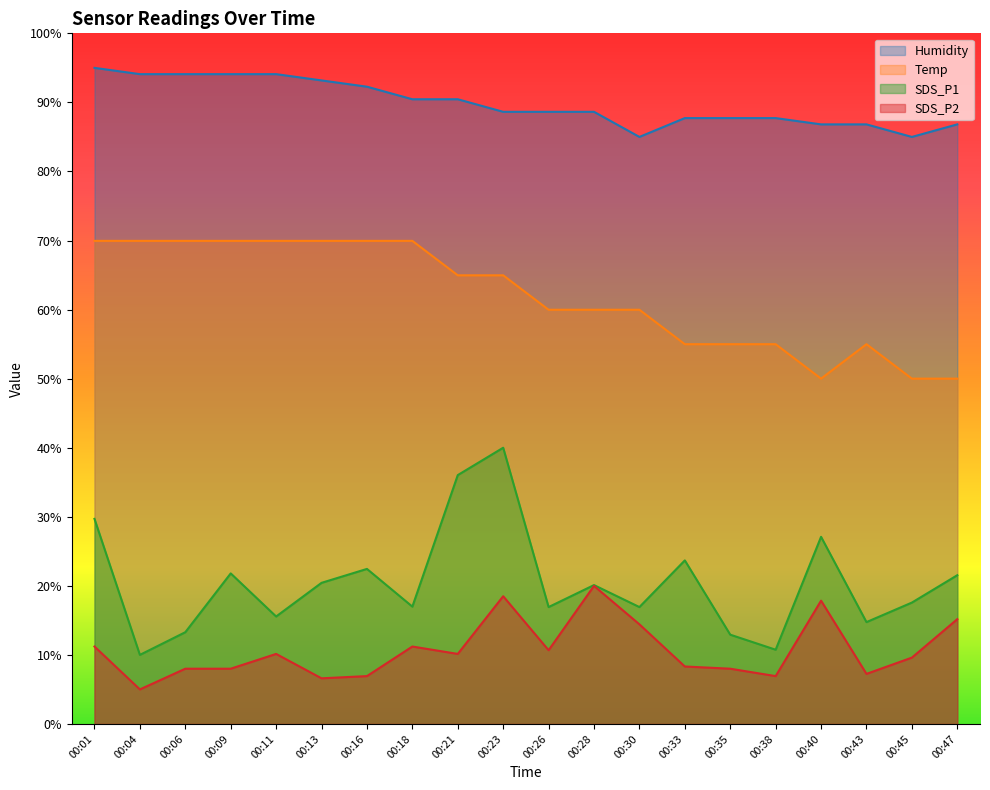

Which series has the widest spread of values?

SDS_P1